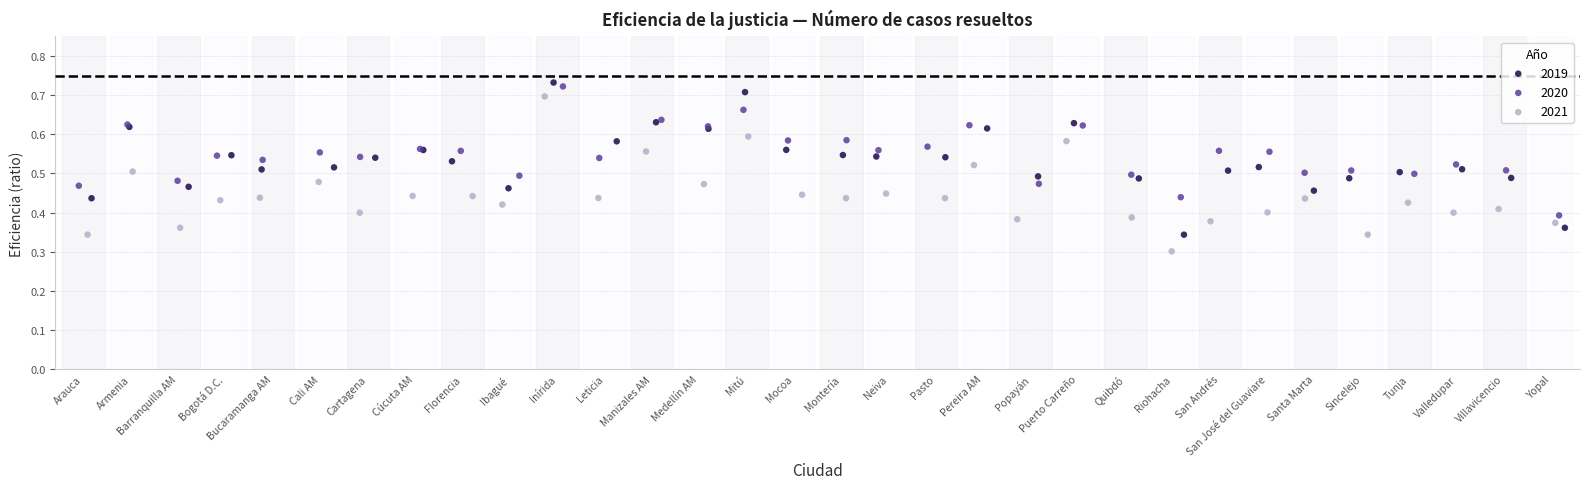

Which series reaches the minimum Y coordinate?

2021